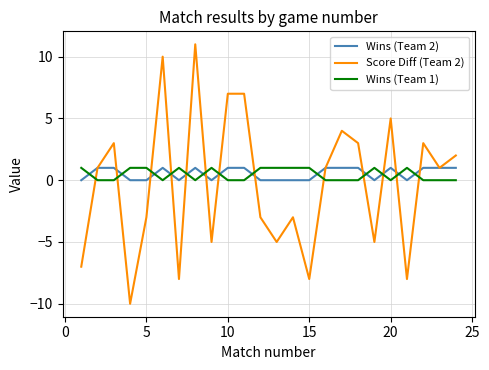

Which series ends up on top after the final intersection of Score Diff (Team 2) and Wins (Team 1)?

Score Diff (Team 2)